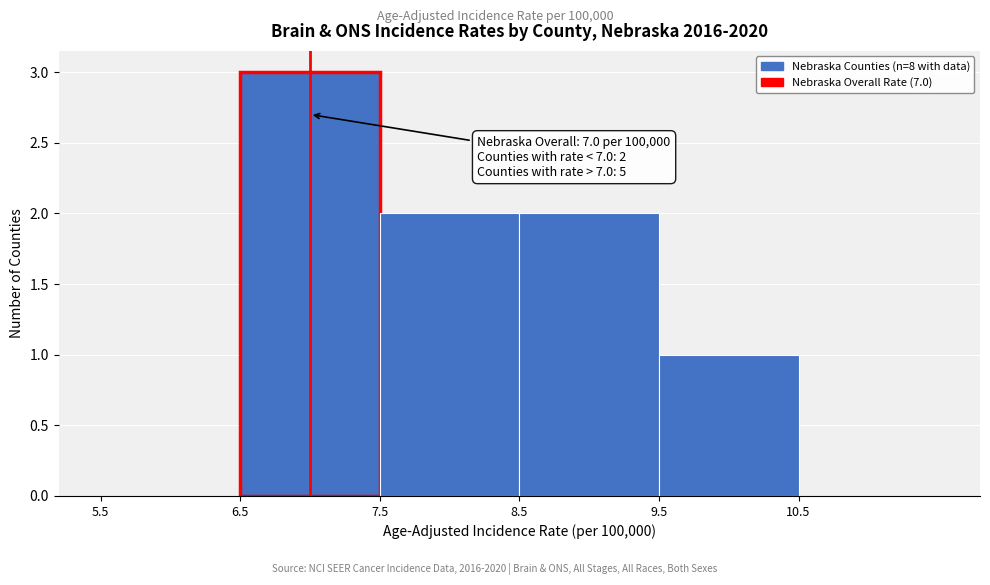

Over which range of the x-axis is the bar tallest?

6.5 to 7.5